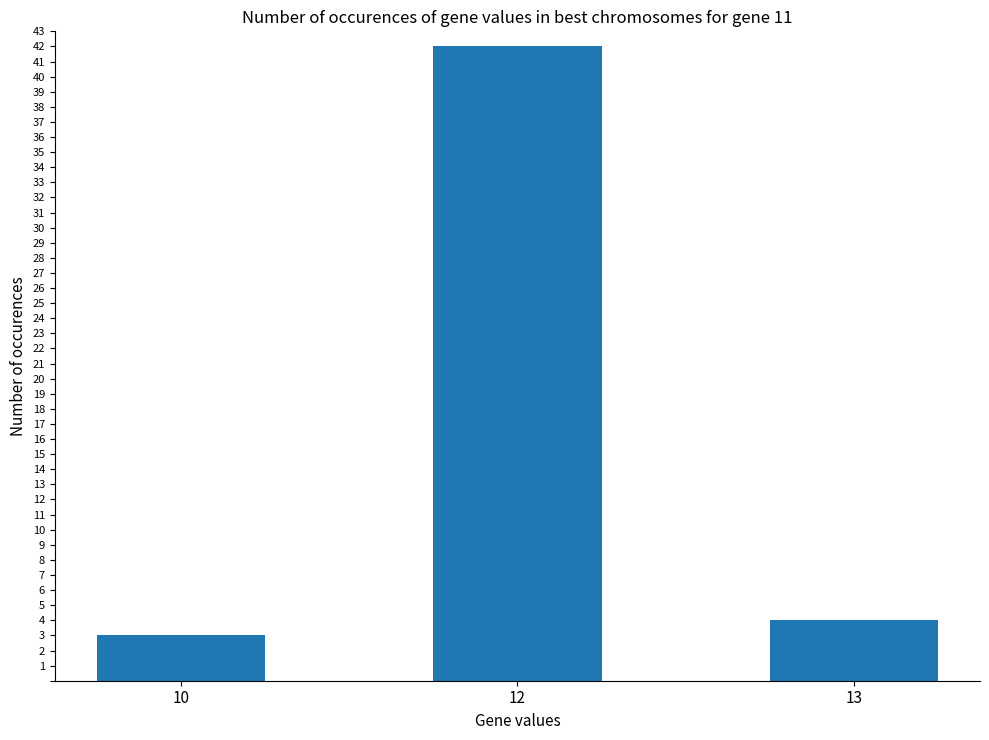

Are the bars horizontal?

No